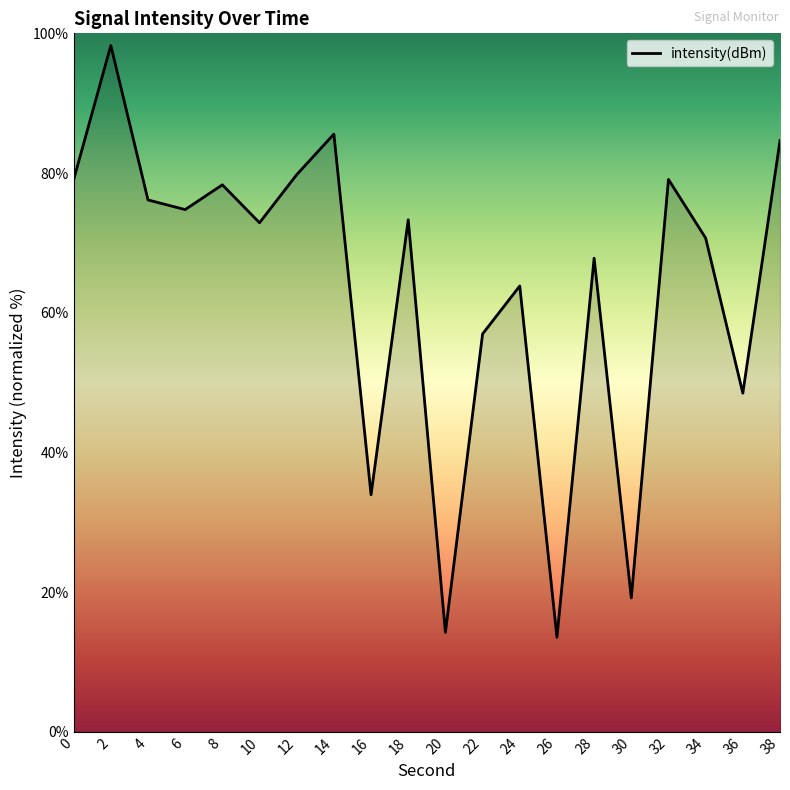

What is the minimum value shown in the chart?

13.5